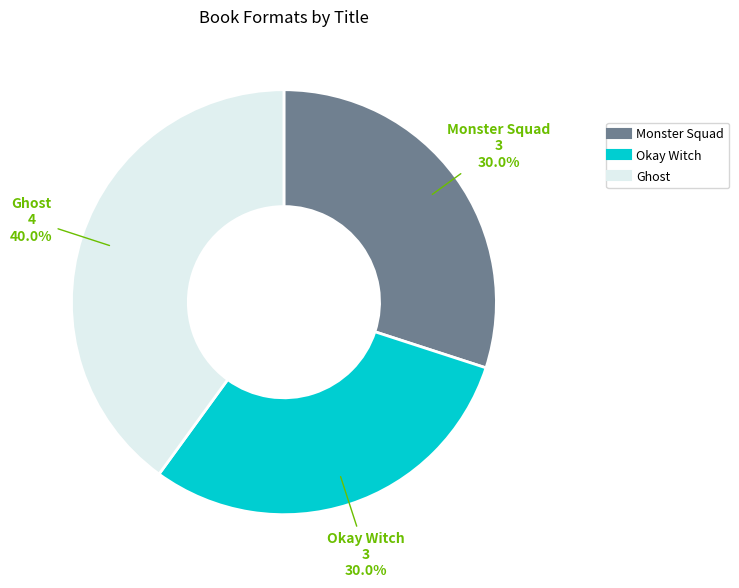

Is there any slice that represents more than half of the pie?

No